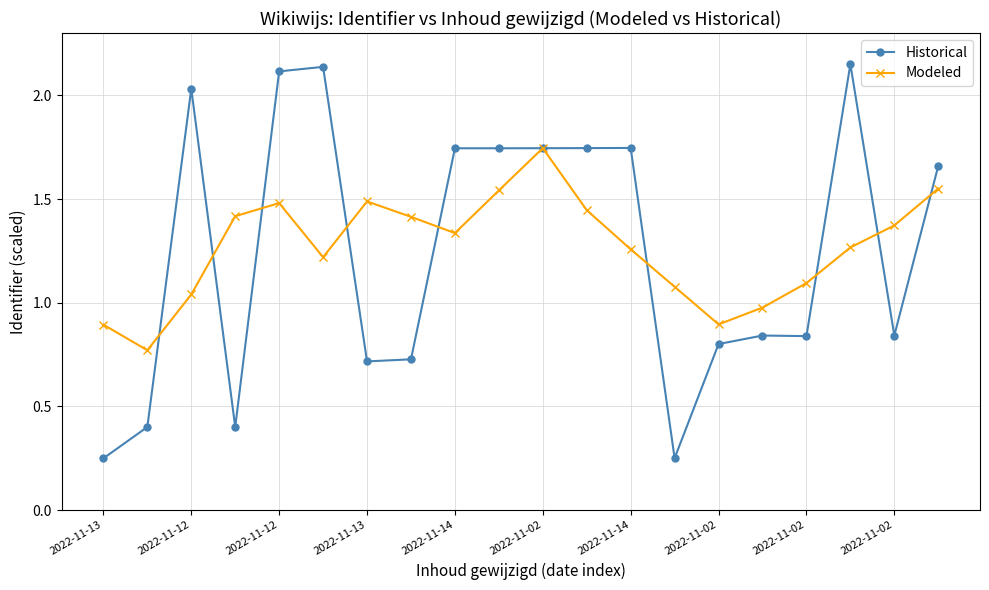

Rank the series by their maximum value, from lowest to highest.

Modeled, Historical